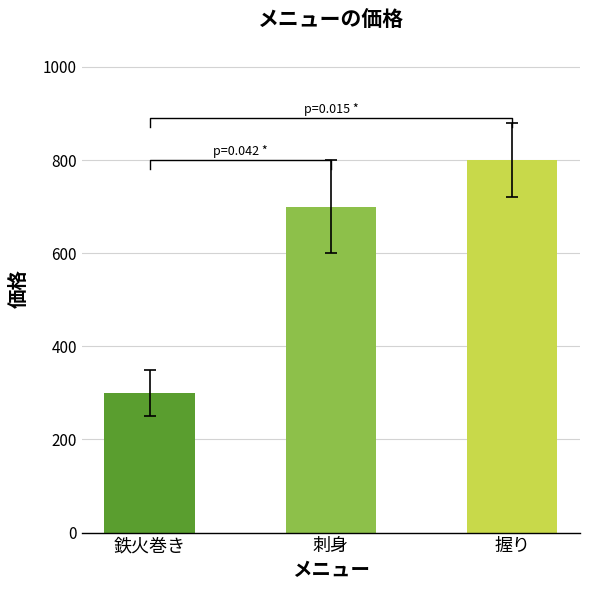

Count the values in the range 300 to 800.

3